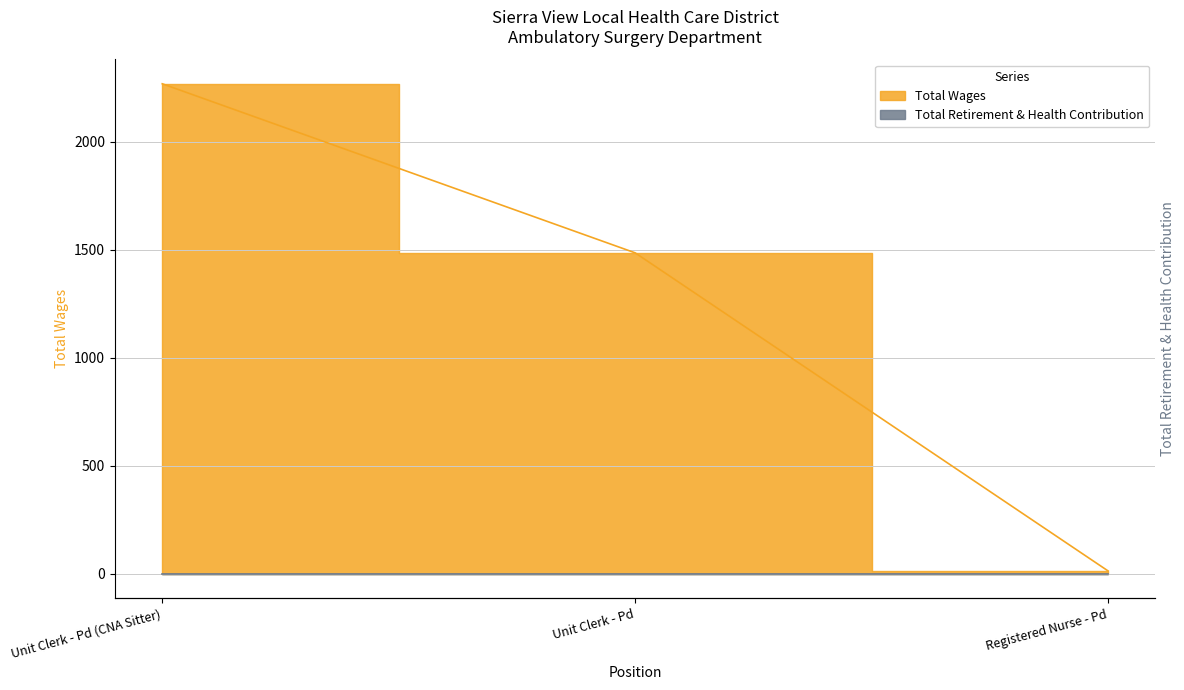

What is the average value?

1256